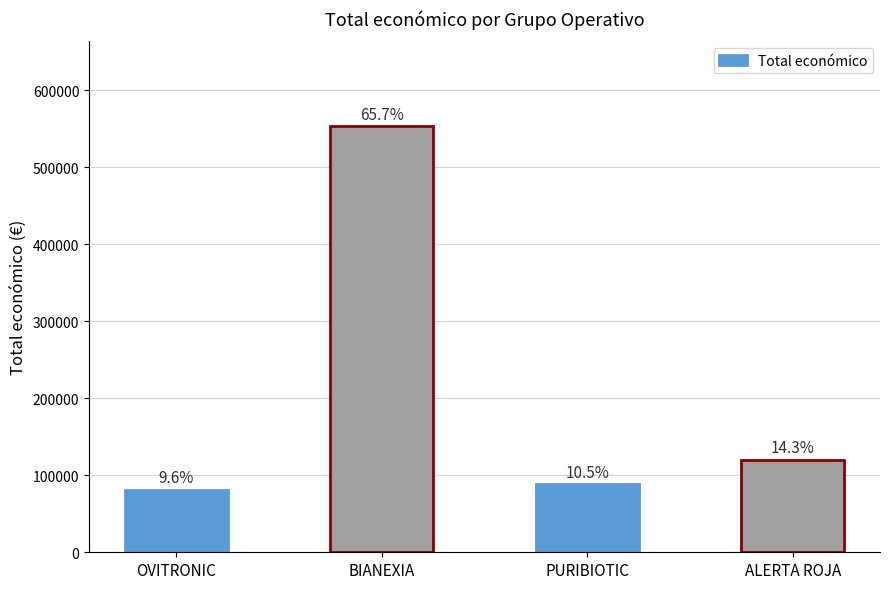

What is the average value?

210464